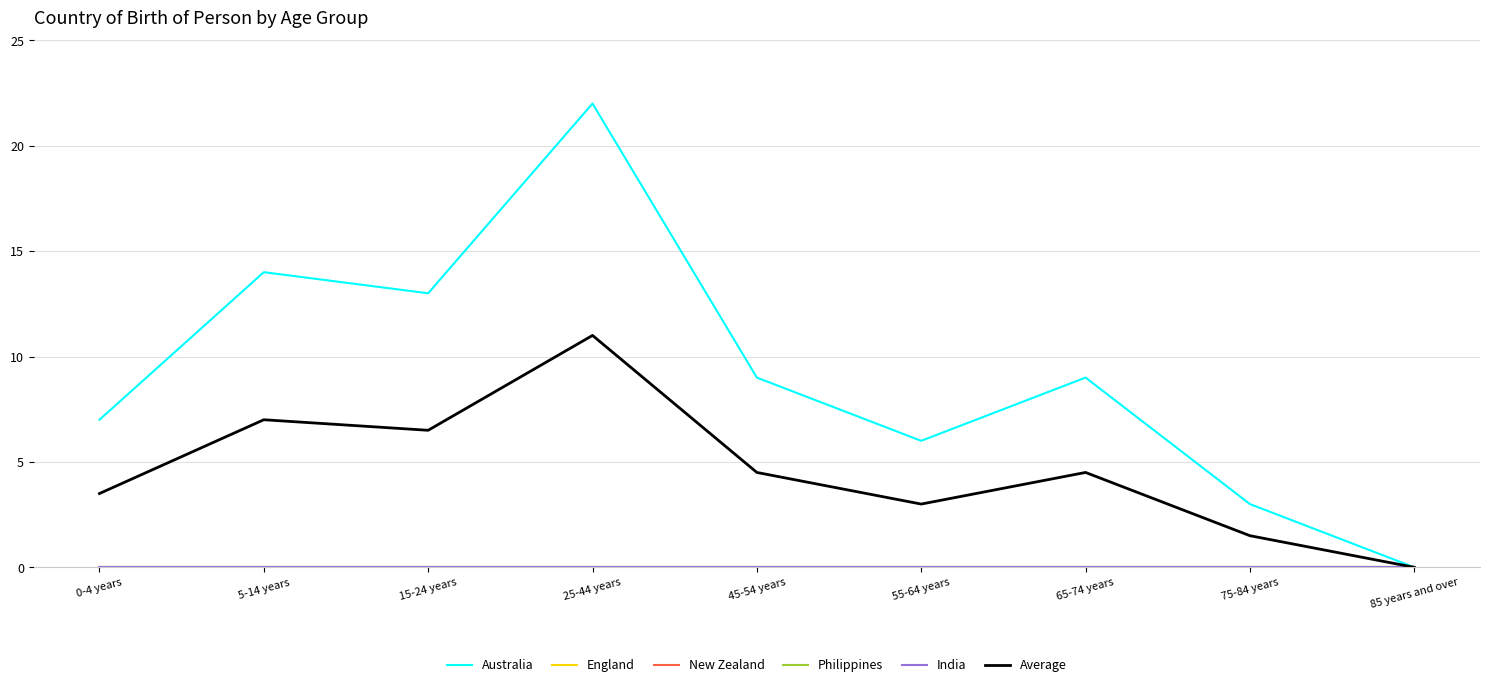

Which series changed the most between 0-4 years and 25-44 years?

Australia